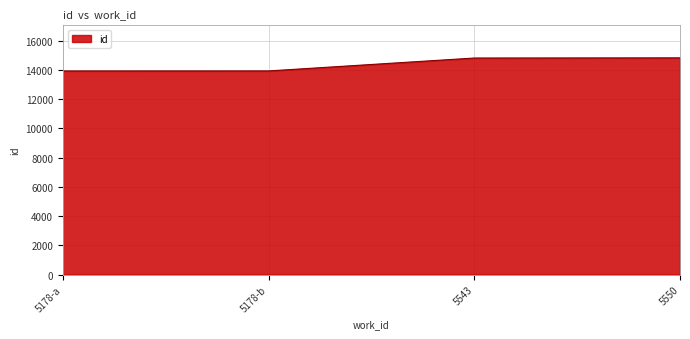

Does the chart have visible grid lines?

Yes